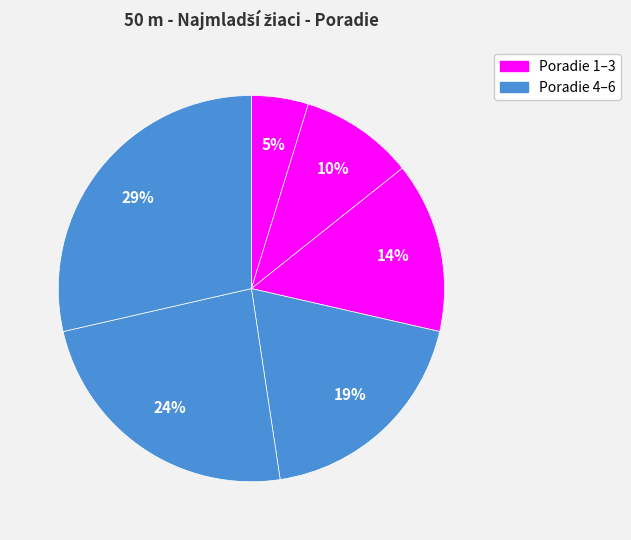

How many segments does this pie chart have?

6